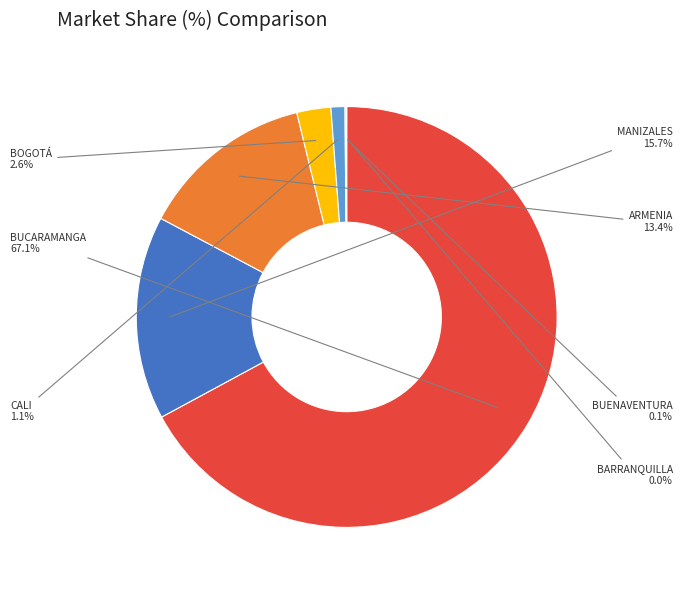

What portion of the pie excludes BOGOTÁ?

97.4%